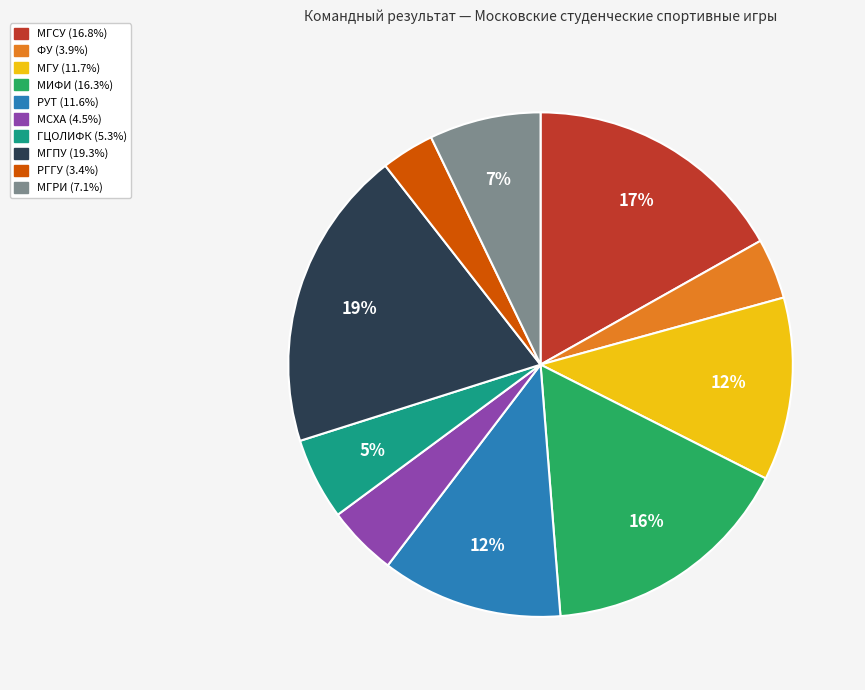

How many slices are in this pie chart?

10